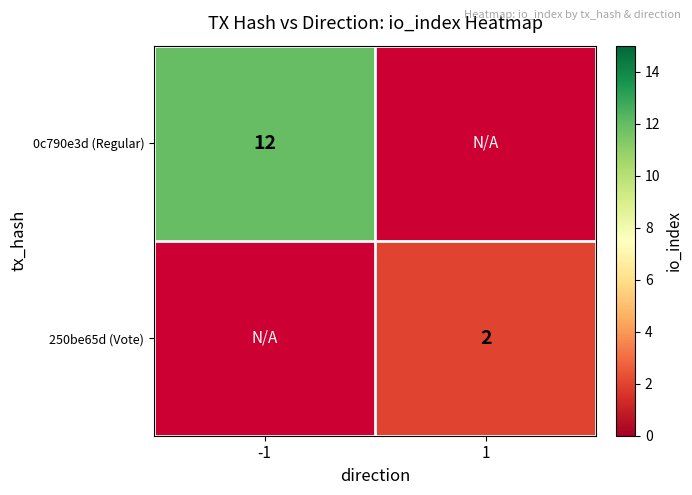

Which label corresponds to the smallest value in the chart?

1